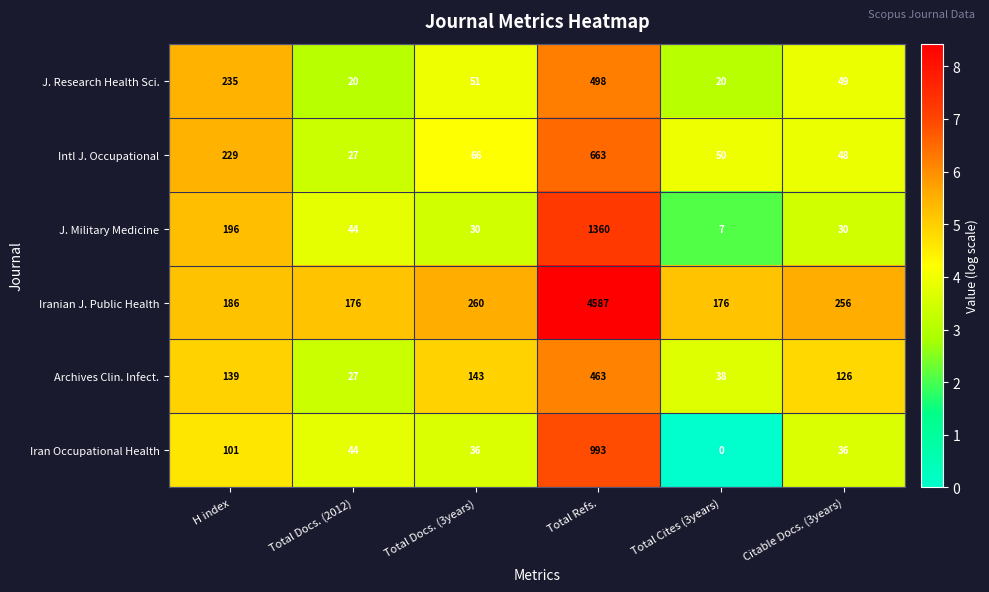

What is the total value across all series at Citable Docs. (3years)?

545